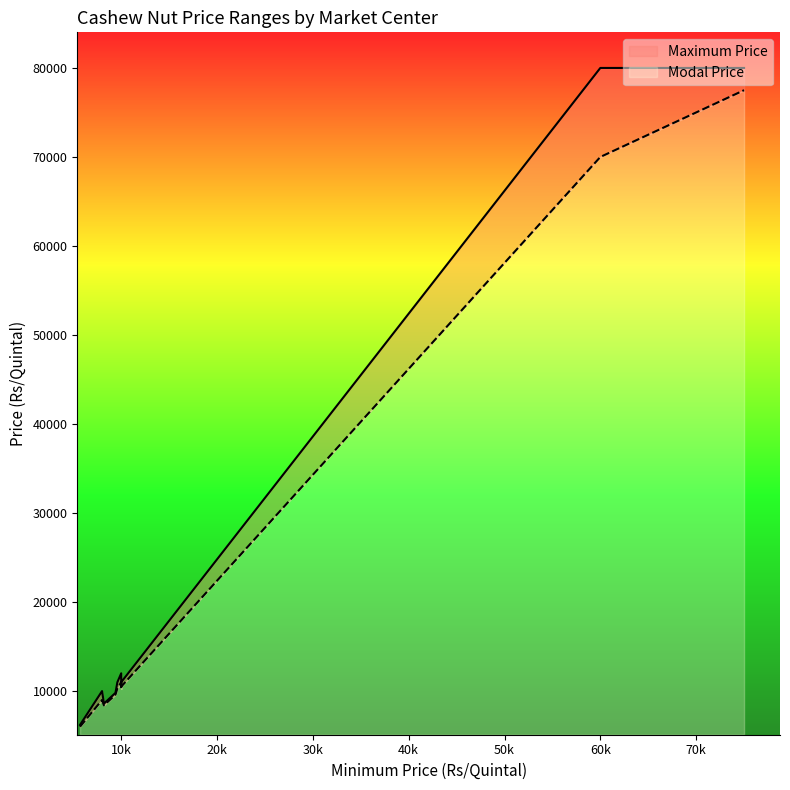

Count the number of categories in the chart.

11